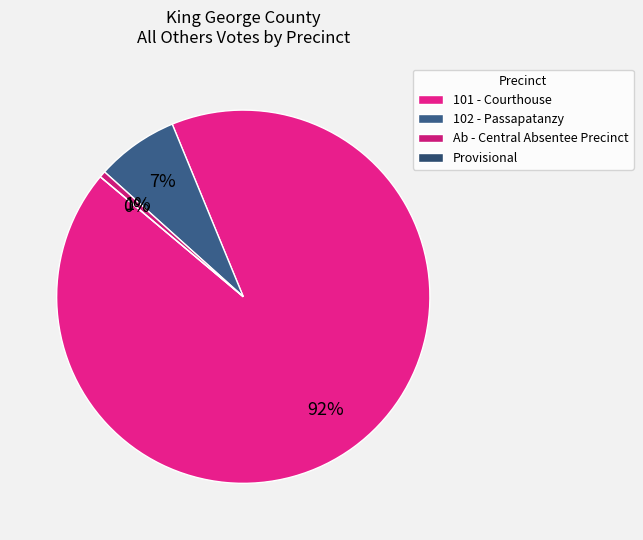

Which has a higher value, Ab - Central Absentee Precinct or Provisional?

Ab - Central Absentee Precinct